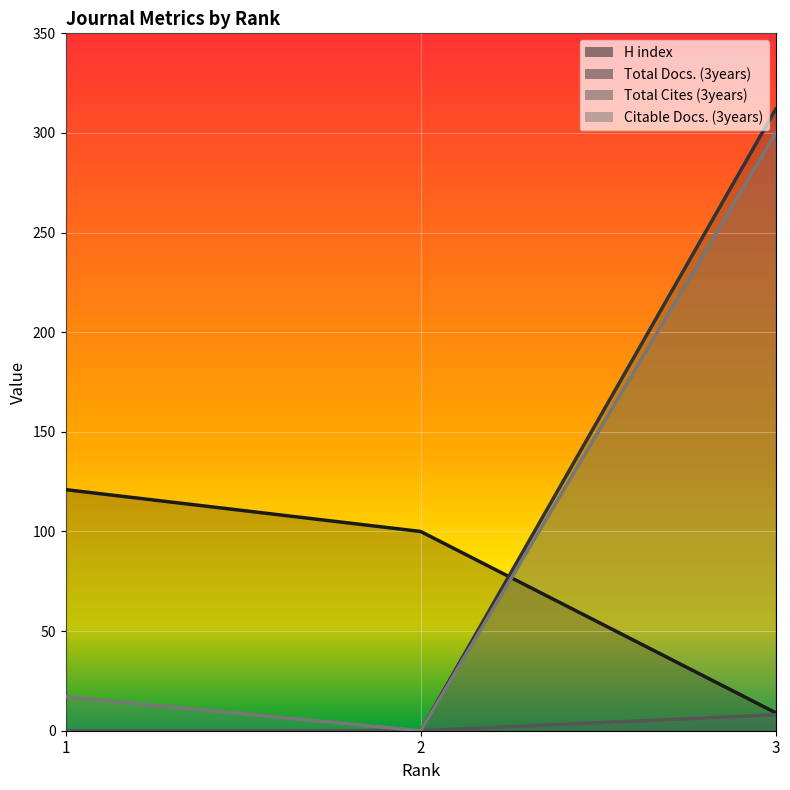

The value of H index at 3 is 9. True or false?

True